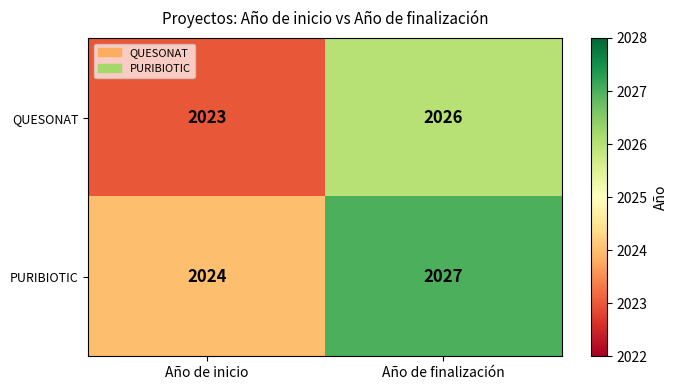

What value does the QUESONAT series have at Año de inicio?

2023